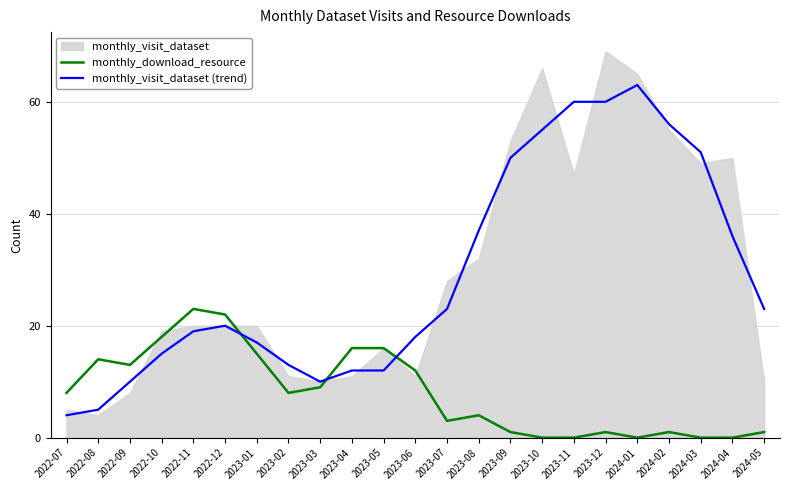

Between which two adjacent categories do monthly_download_resource and monthly_visit_dataset (trend) first intersect?

2022-12 and 2023-01